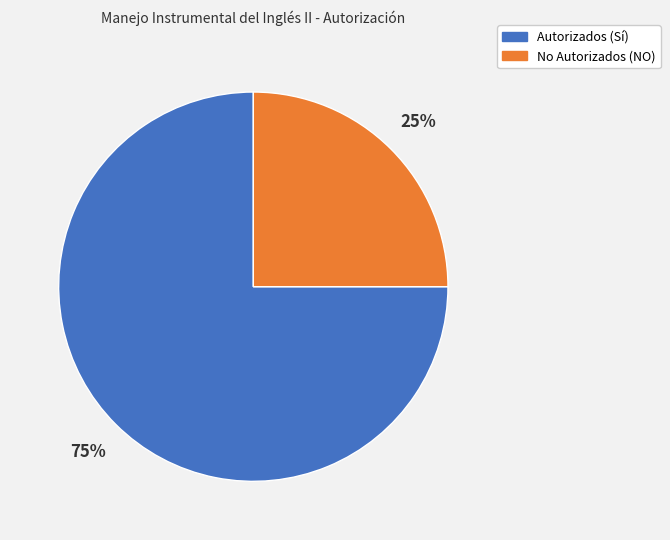

How many slices are in this pie chart?

2